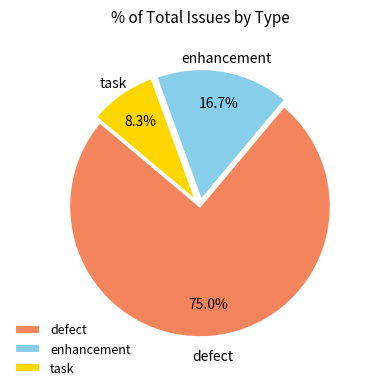

Which has a higher value, enhancement or defect?

defect